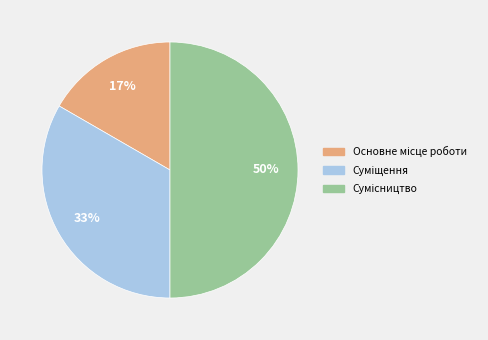

To the nearest percent, what is the average slice percentage?

33%